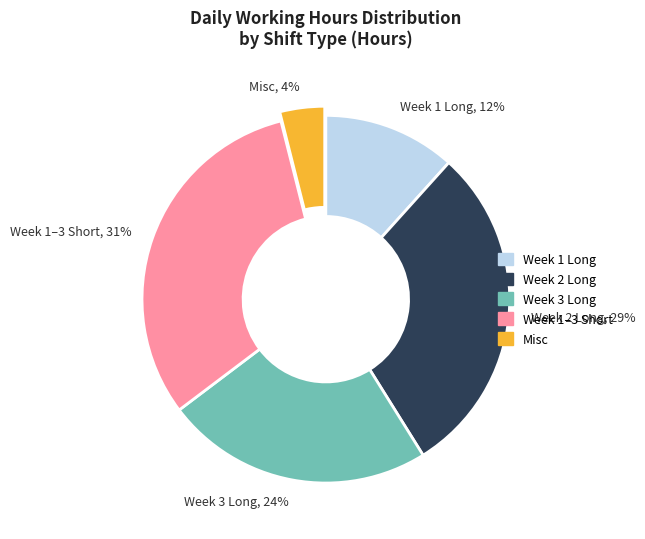

To the nearest percent, what portion does Week 1 Long represent?

12%